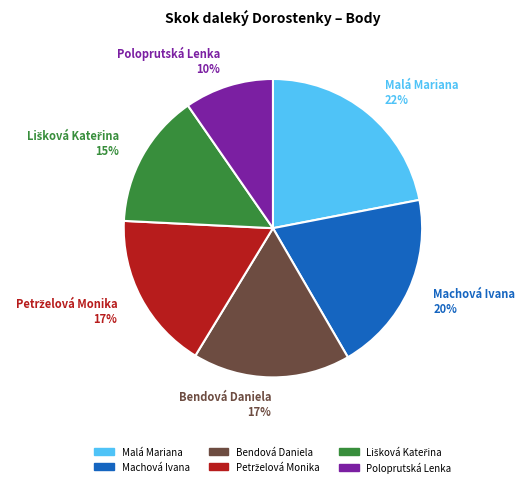

To the nearest percent, what is the average slice percentage?

17%